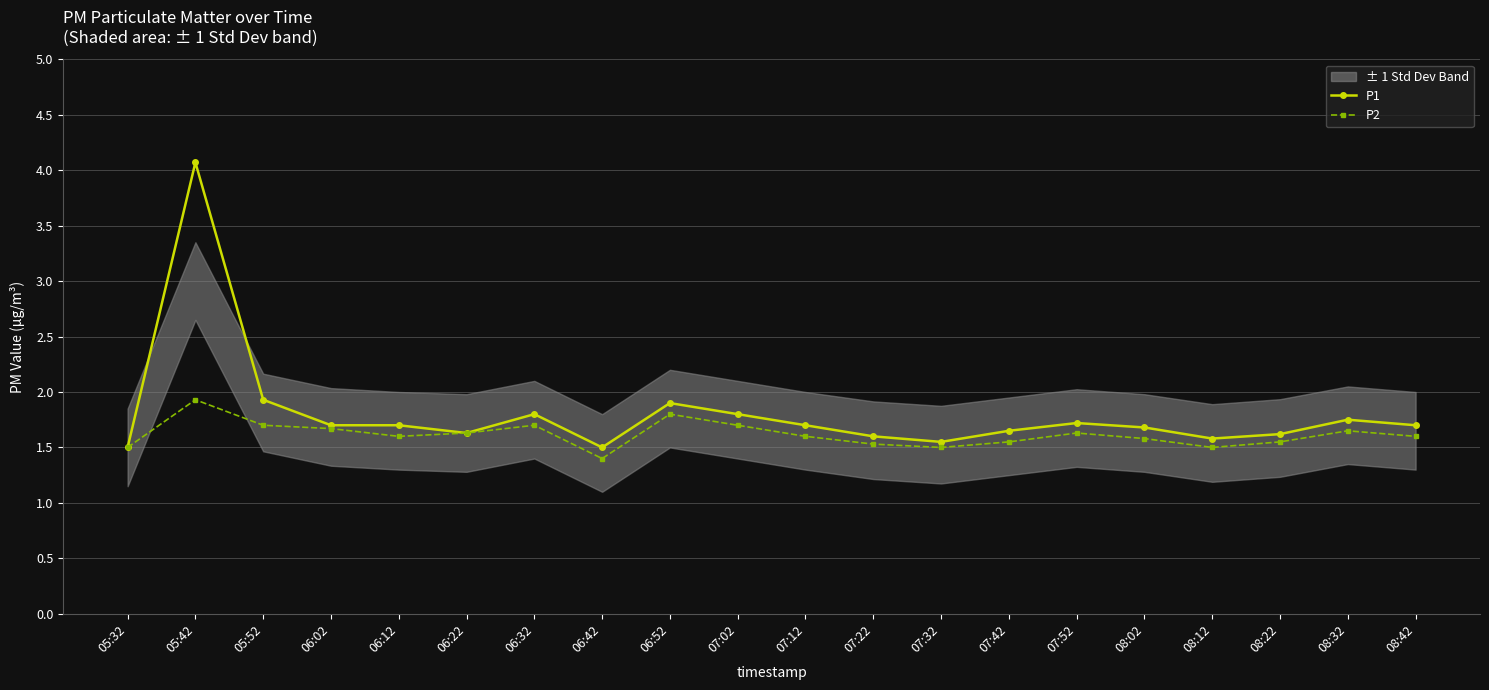

What is the difference between the maximum and minimum values in the P2 series?

0.5